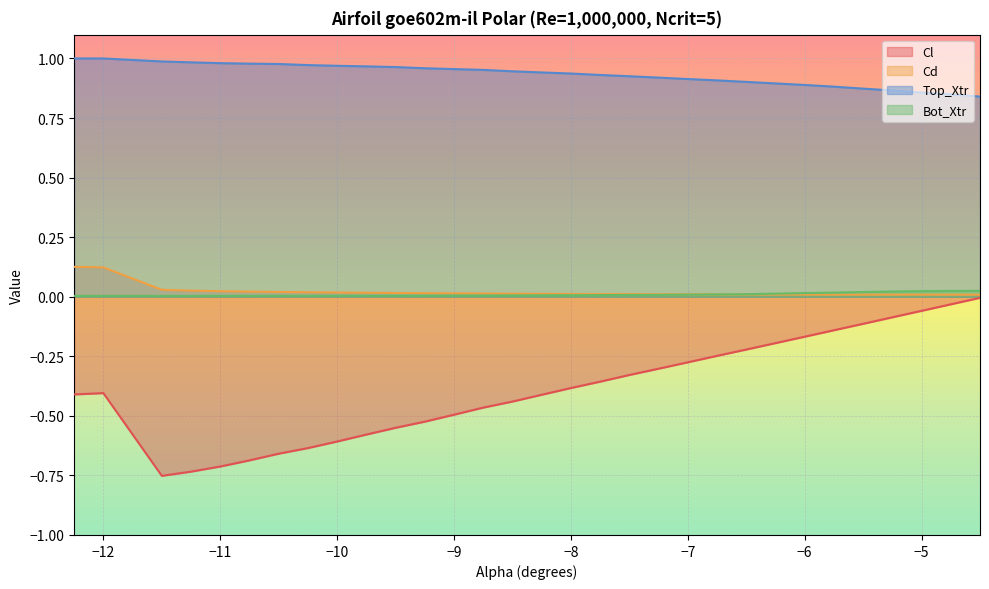

Between which two adjacent categories do Cd and Bot_Xtr first intersect?

-7.0 and -6.75